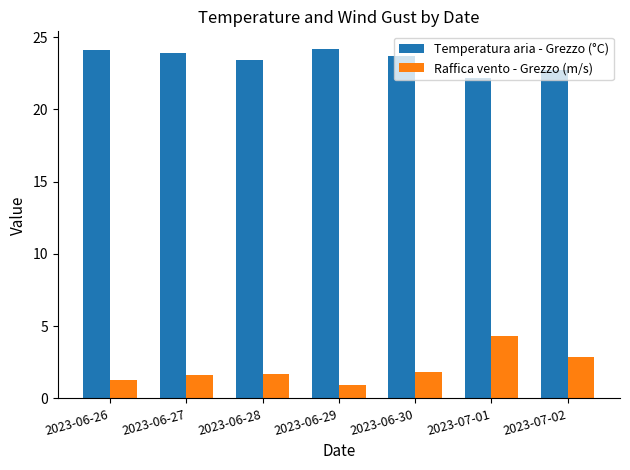

The value of Temperatura aria - Grezzo (°C) at 2023-06-29 is 24.2. True or false?

True